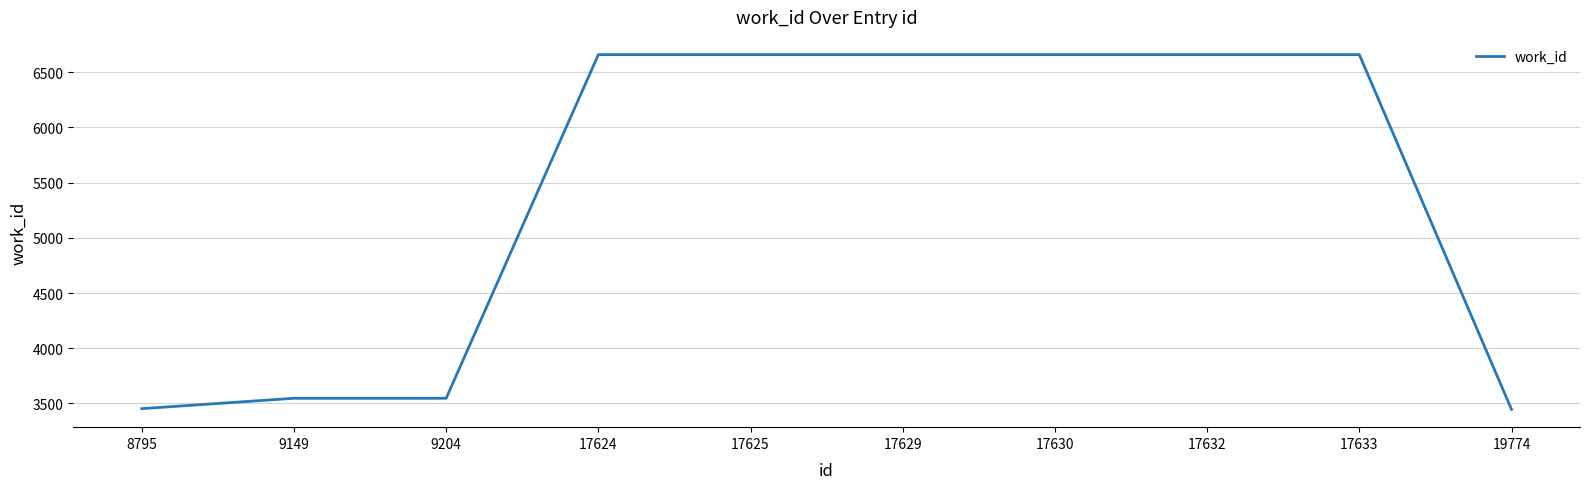

Is it true that the value at 17632 is 3373?

False